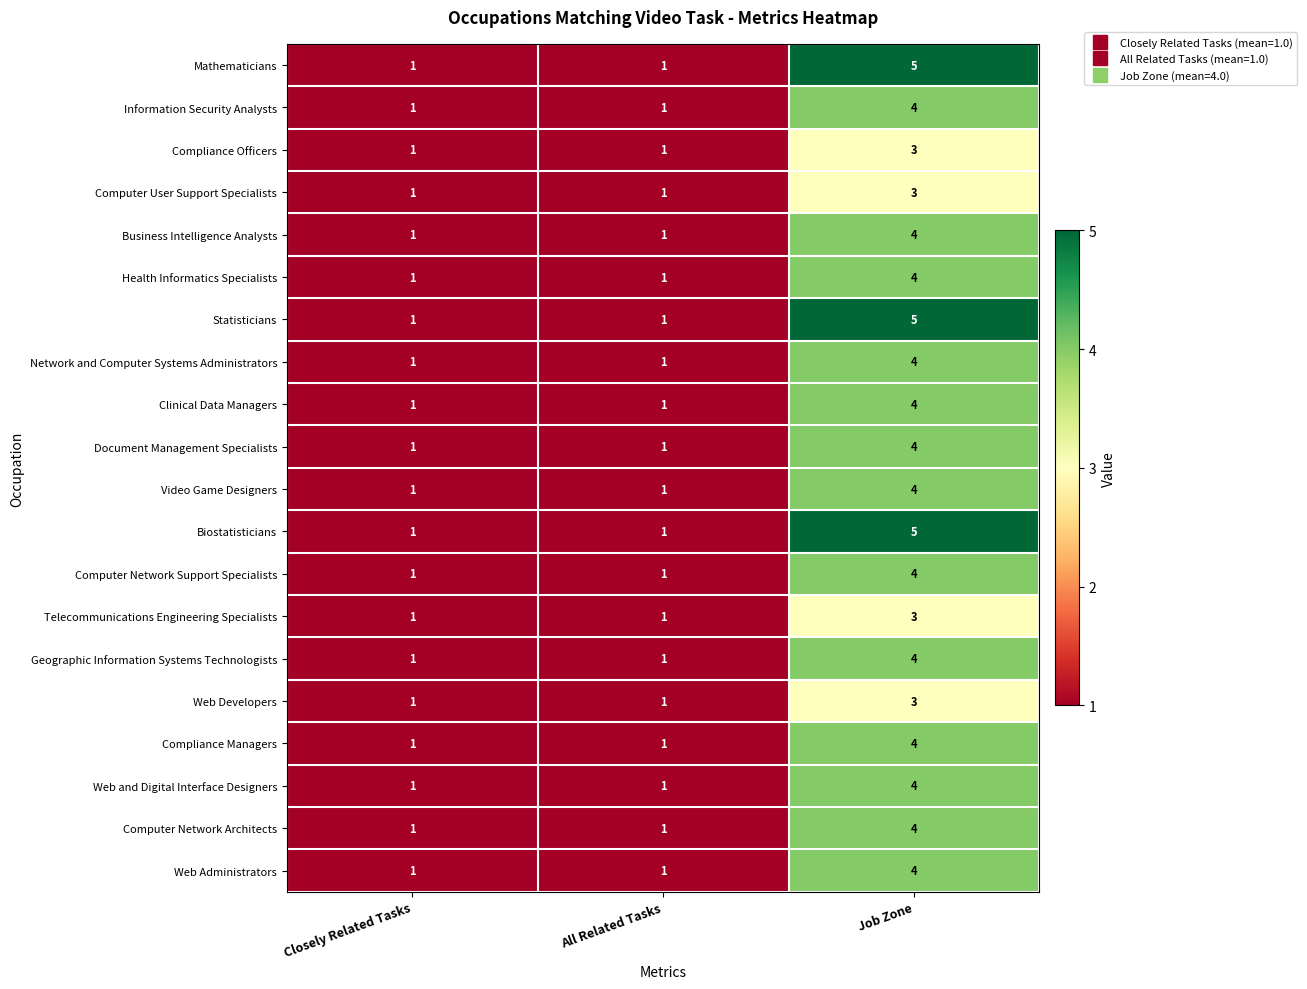

At which category is the sum across all series the highest?

Job Zone